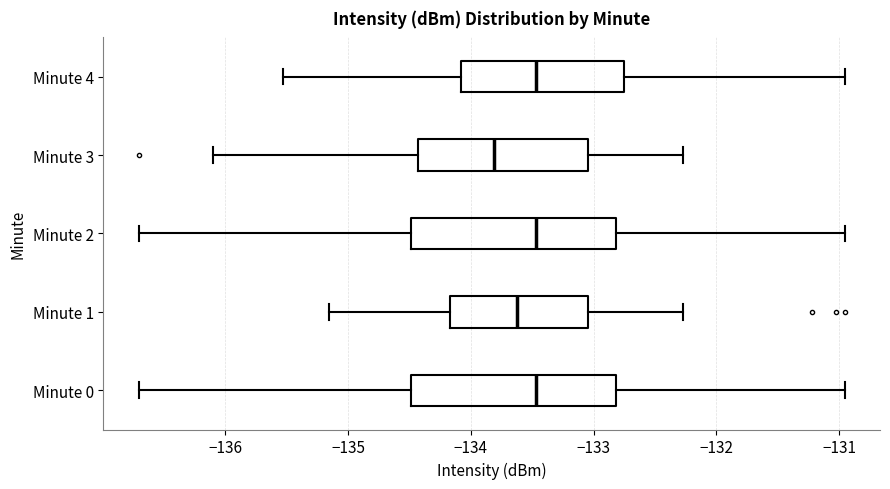

Which box has the furthest to the left median line?

Minute 3